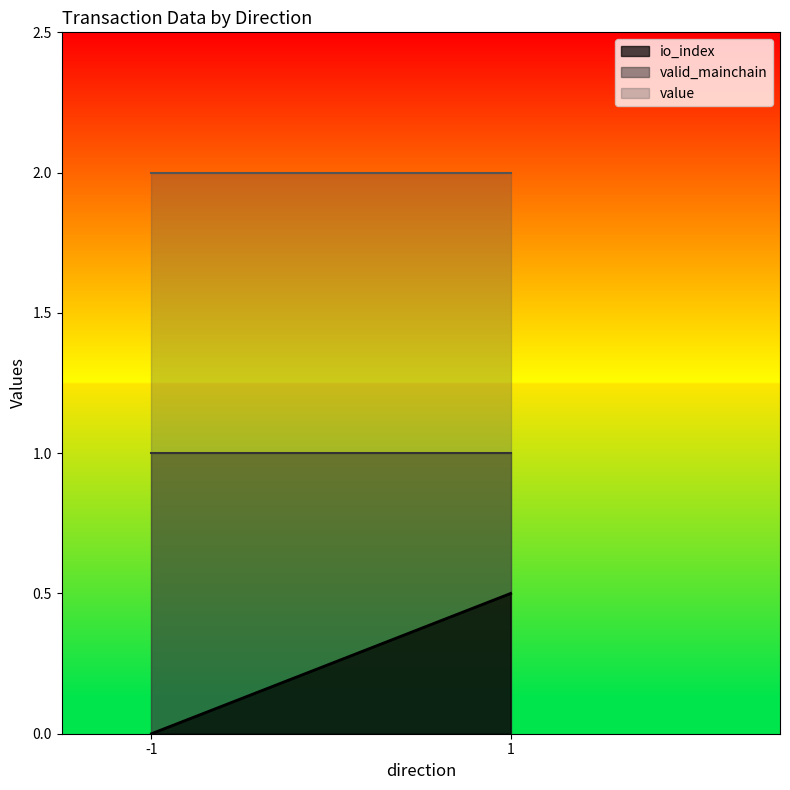

At which category is the sum across all series the highest?

1